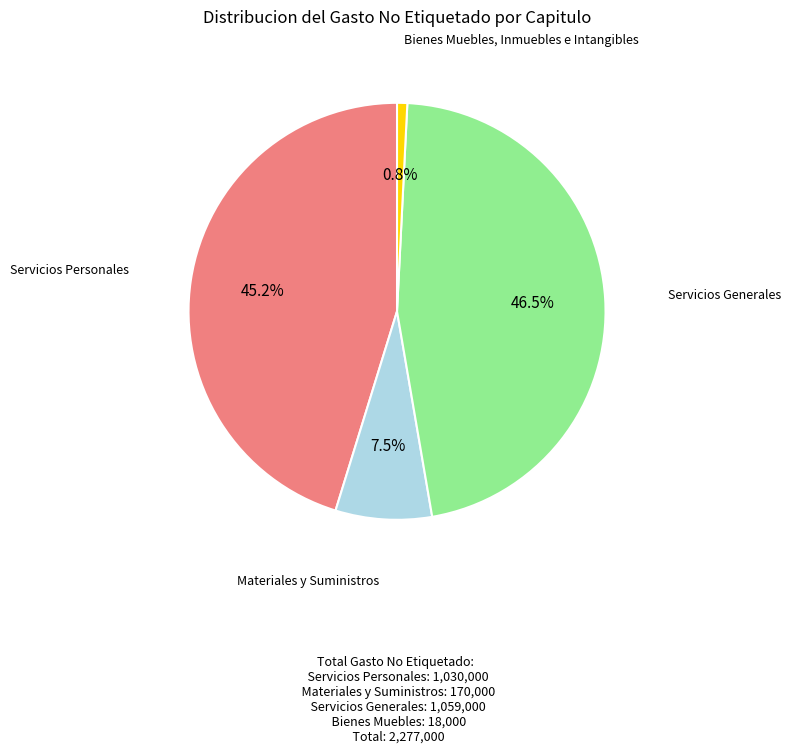

Count the number of slices in the pie.

4